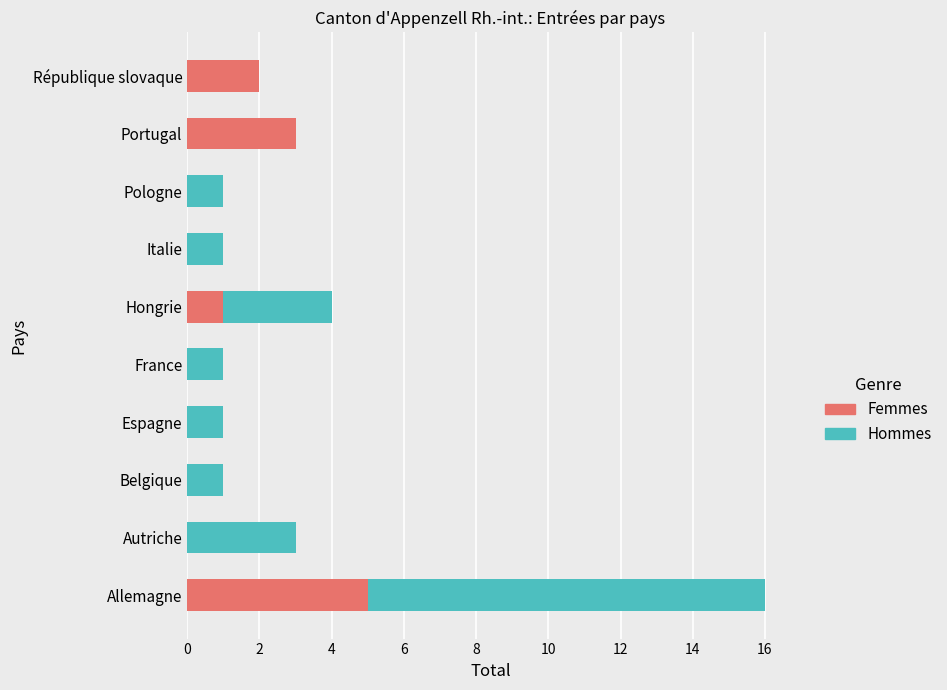

At which category is the sum across all series the highest?

Allemagne